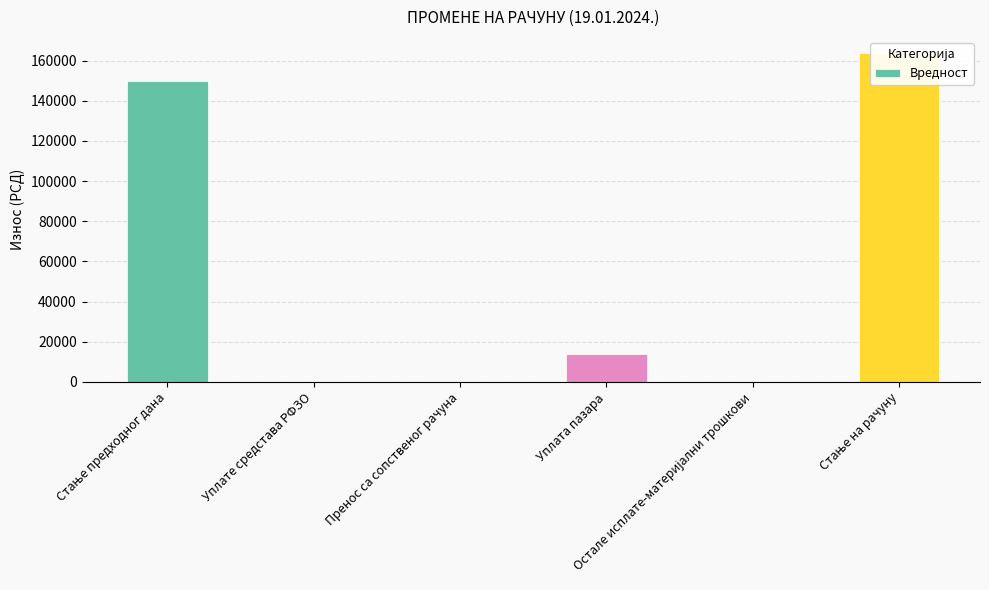

What is the change in value from Остале исплате-материјални трошкови to Стање на рачуну?

+163582.0